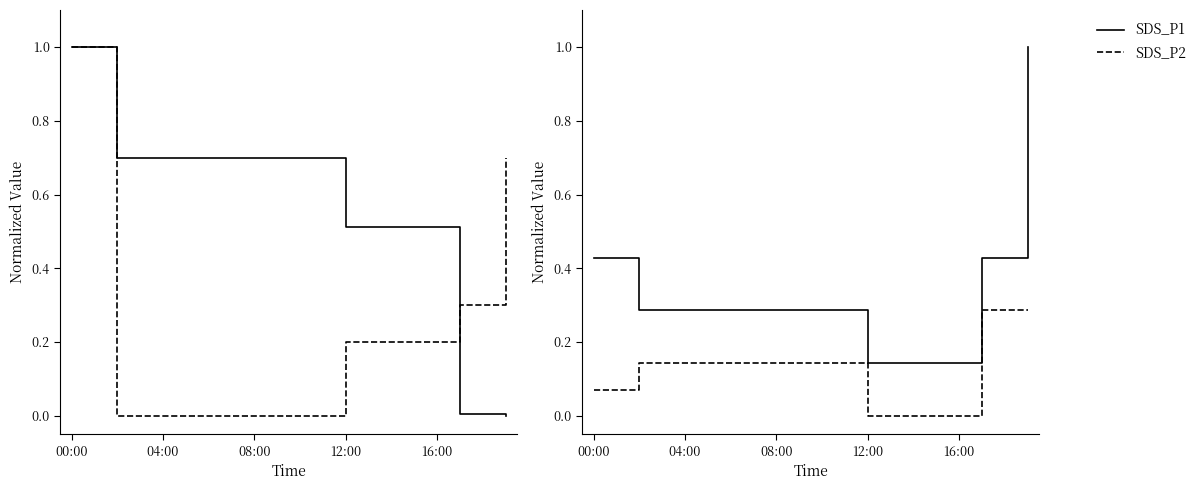

Which has a higher value, 6 or 11?

6